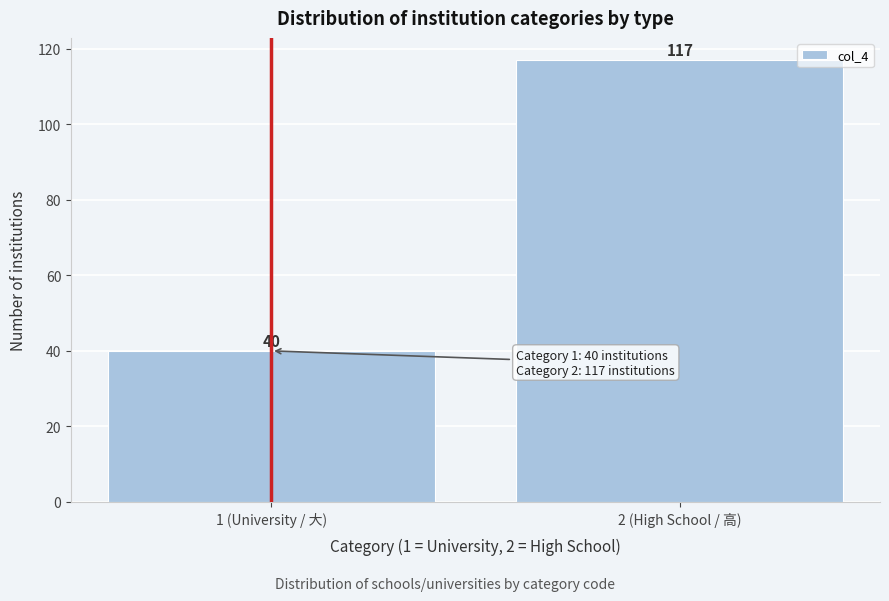

Reading left to right, list all the values displayed in this chart.

1 (University / 大)=40	2 (High School / 高)=117